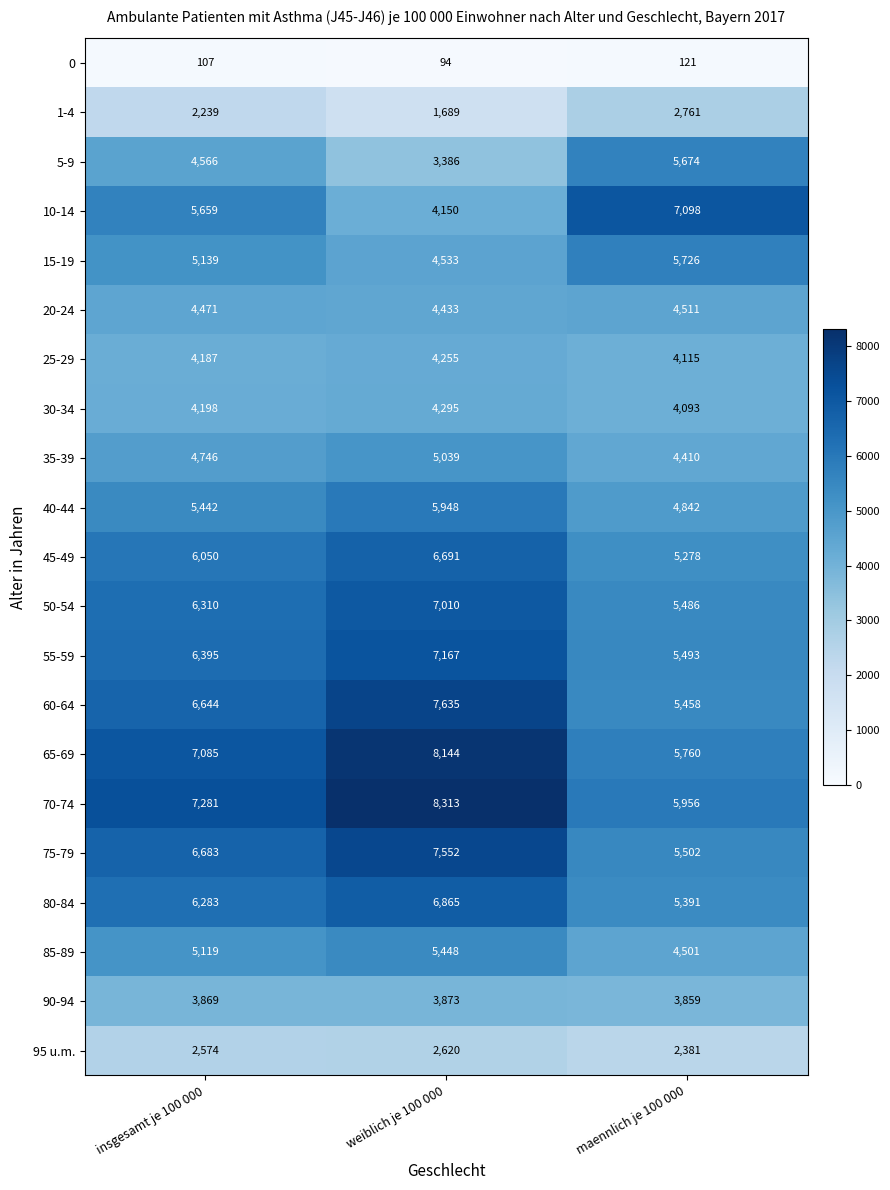

Is it true that 60-64 equals 3602 at insgesamt je 100 000?

False